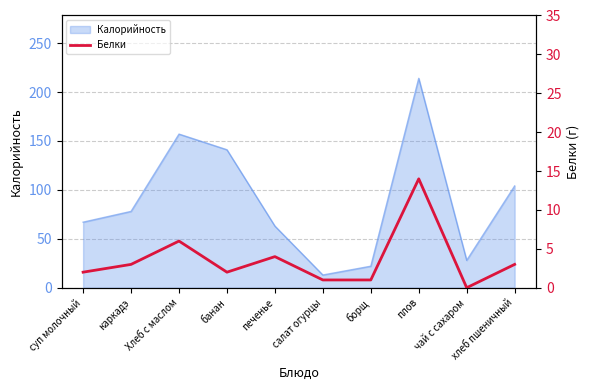

Is it true that the value at печенье is 4?

True